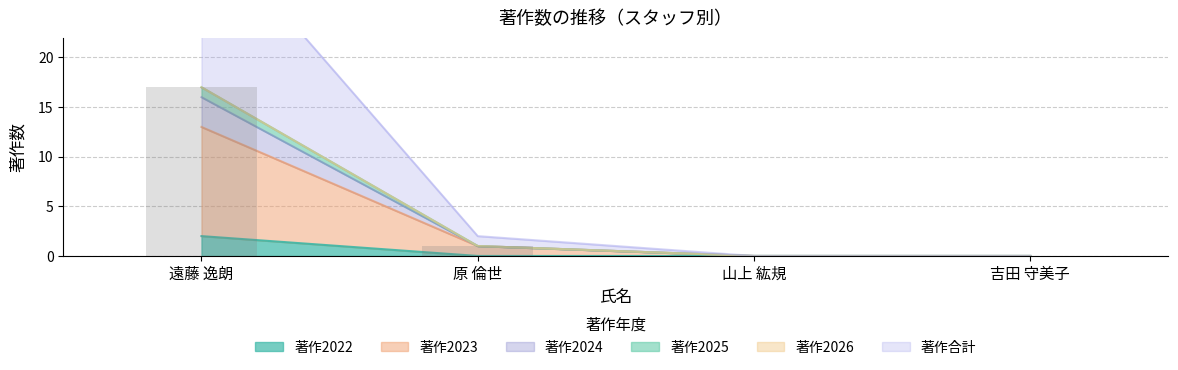

Which category has the highest value across all series?

遠藤 逸朗